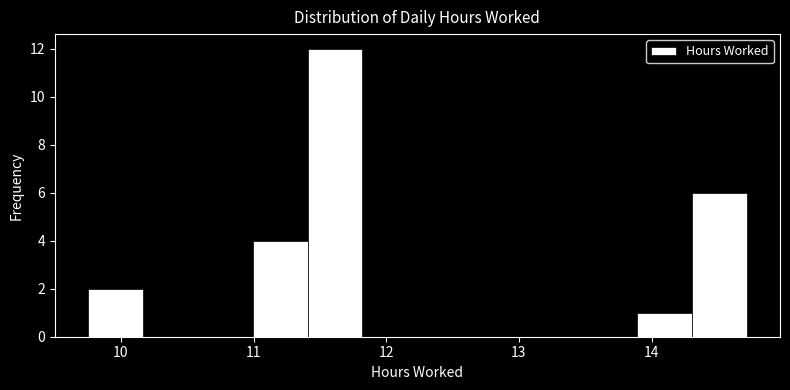

Reading left to right, list every bar in this chart as the range it spans on the x-axis followed by its height. Neither the bar edges nor the heights are printed on the chart, so give them approximately, as read against the axes.

9.8 to 10.2: 2
10.2 to 10.6: 0
10.6 to 11.0: 0
11.0 to 11.4: 4
11.4 to 11.8: 12
11.8 to 12.2: 0
12.2 to 12.6: 0
12.6 to 13.1: 0
13.1 to 13.5: 0
13.5 to 13.9: 0
13.9 to 14.3: 1
14.3 to 14.7: 6